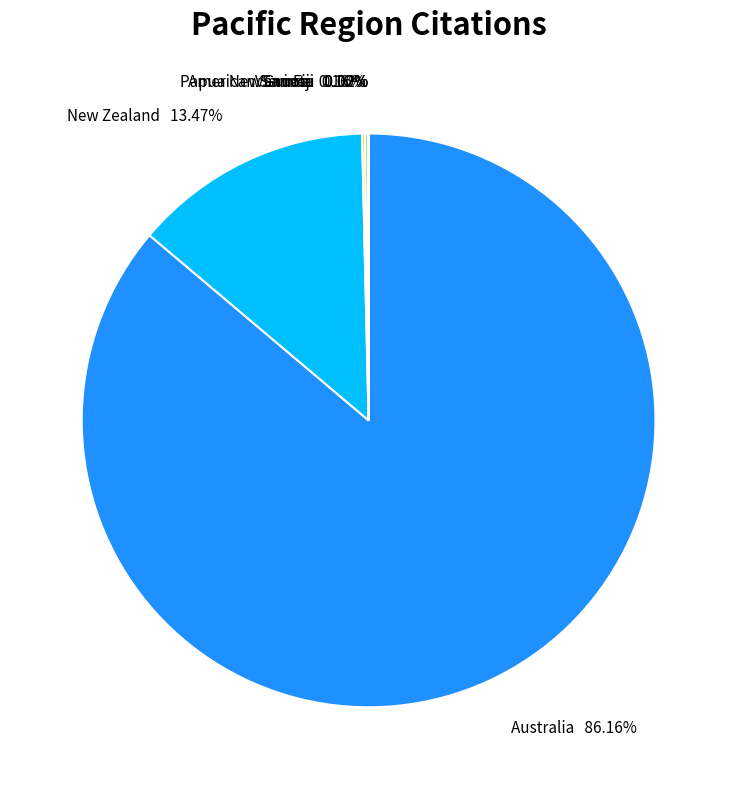

Is there any slice that represents more than half of the pie?

Yes